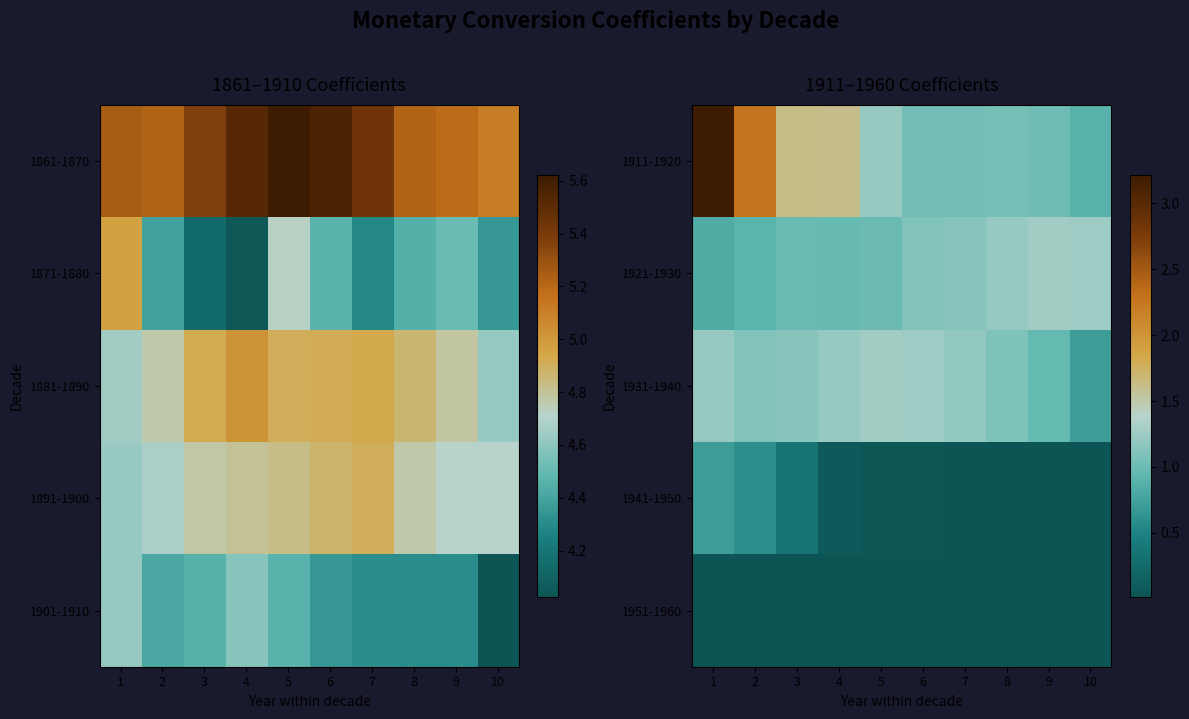

Between 9 and 1, which is larger?

1